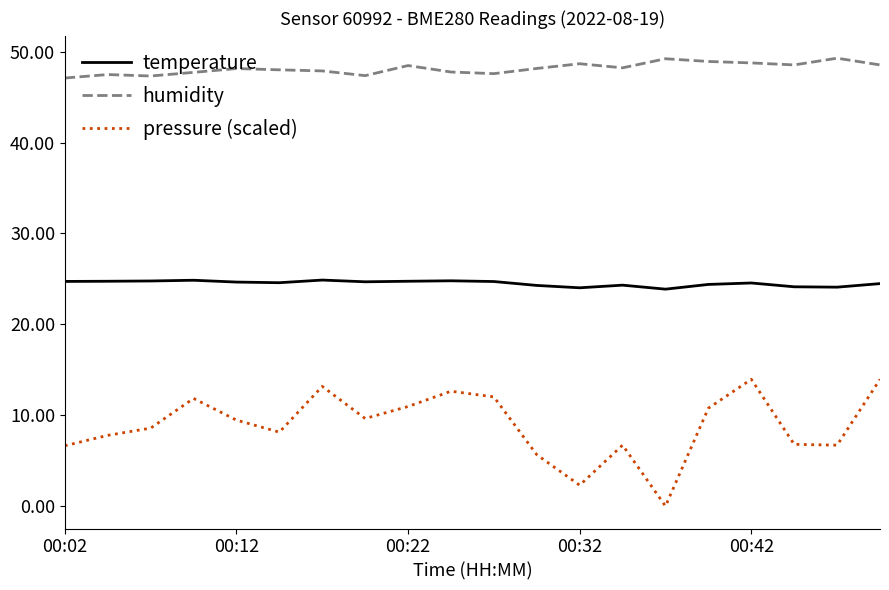

At how many categories does at least one series exceed 32?

20